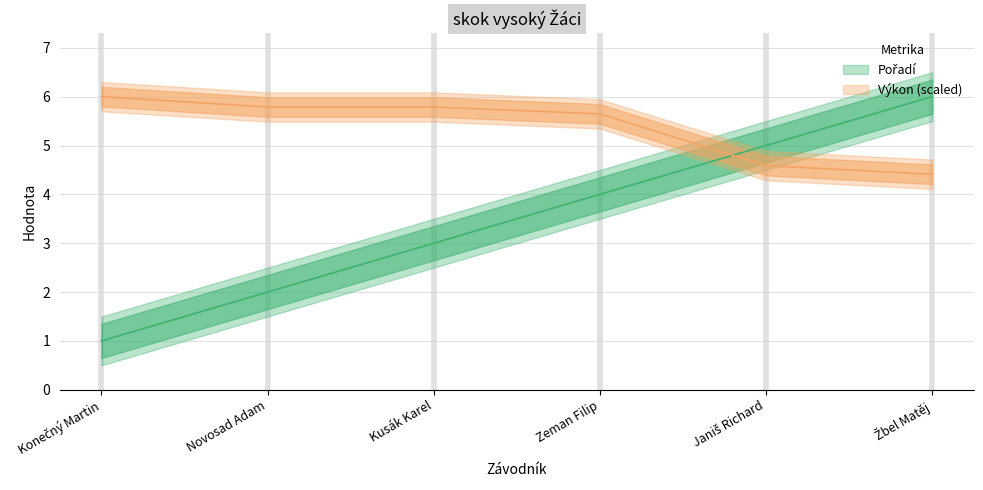

How many intersections are there between Pořadí and Výkon?

1